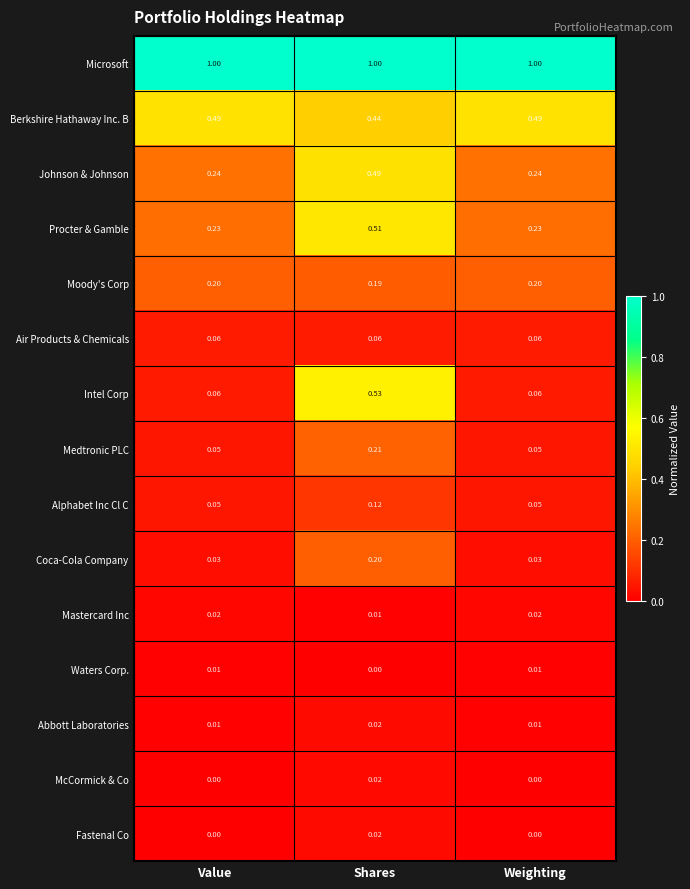

Is the value of Medtronic PLC at Weighting greater than the value of Coca-Cola Company at Shares?

No